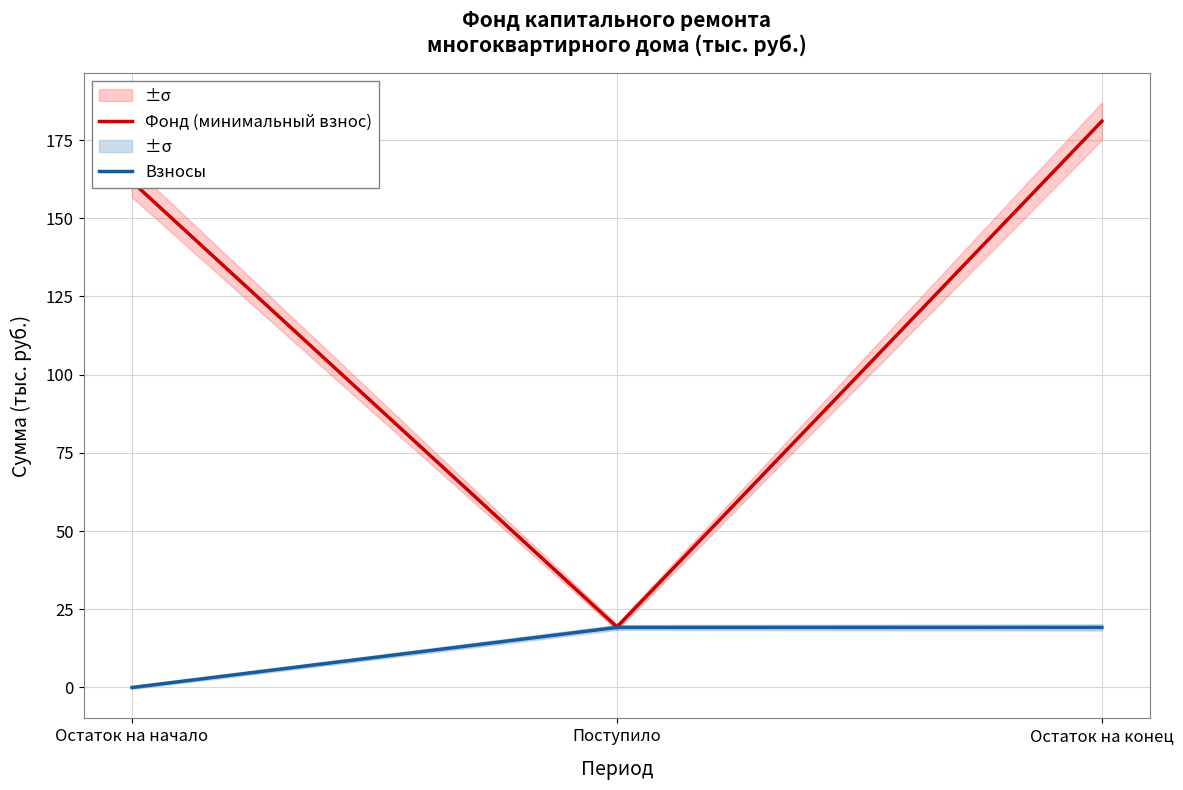

Reading right to left, what are all the values shown in this chart?

Фонд (минимальный взнос): 181.1	19.3	161.7
Взносы: 19.2	19.2	0.0